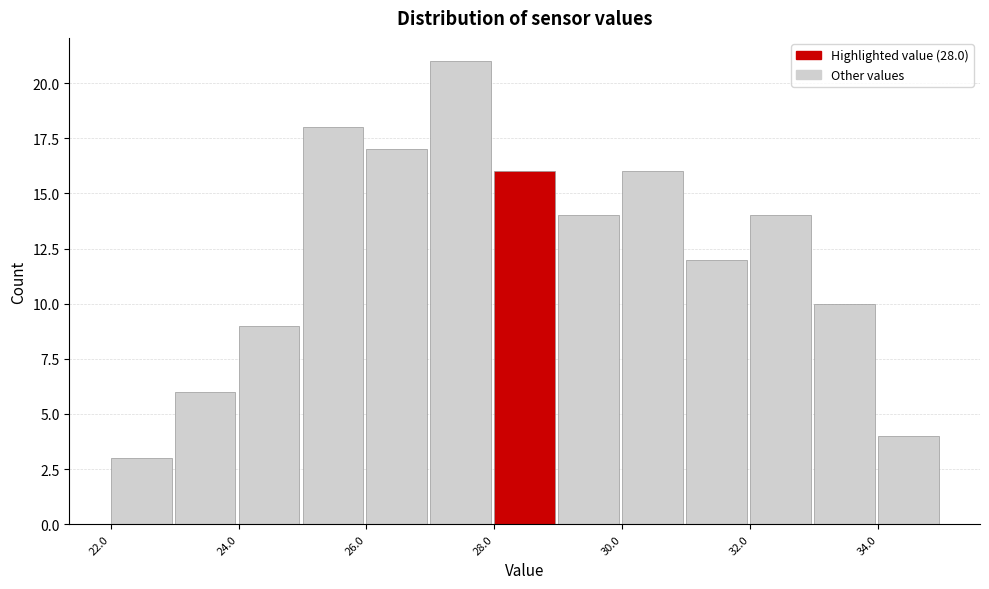

Over which range of the x-axis is the bar tallest?

27 to 28